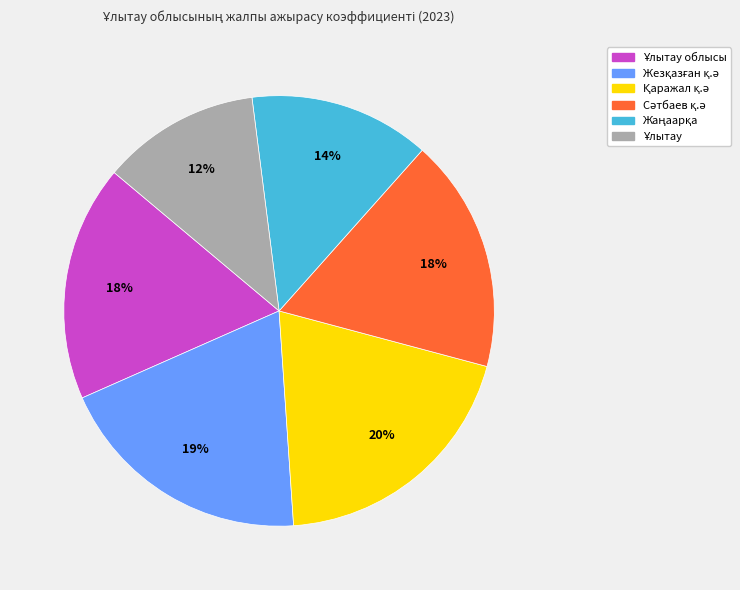

To the nearest percent, what is the average slice percentage?

17%